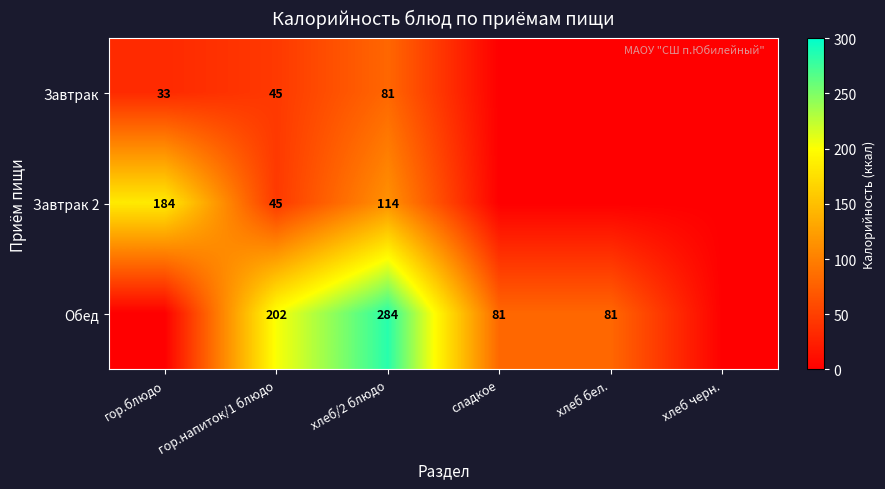

What is the spread (max minus min) of values at хлеб/2 блюдо?

203